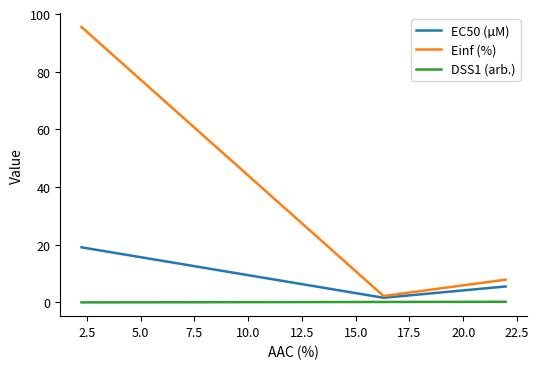

Which series has the widest spread of values?

Einf (%)